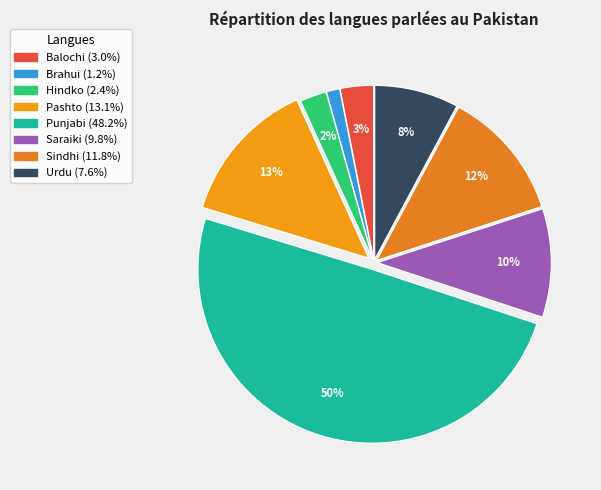

To the nearest percent, what percentage of the pie is Hindko?

2%